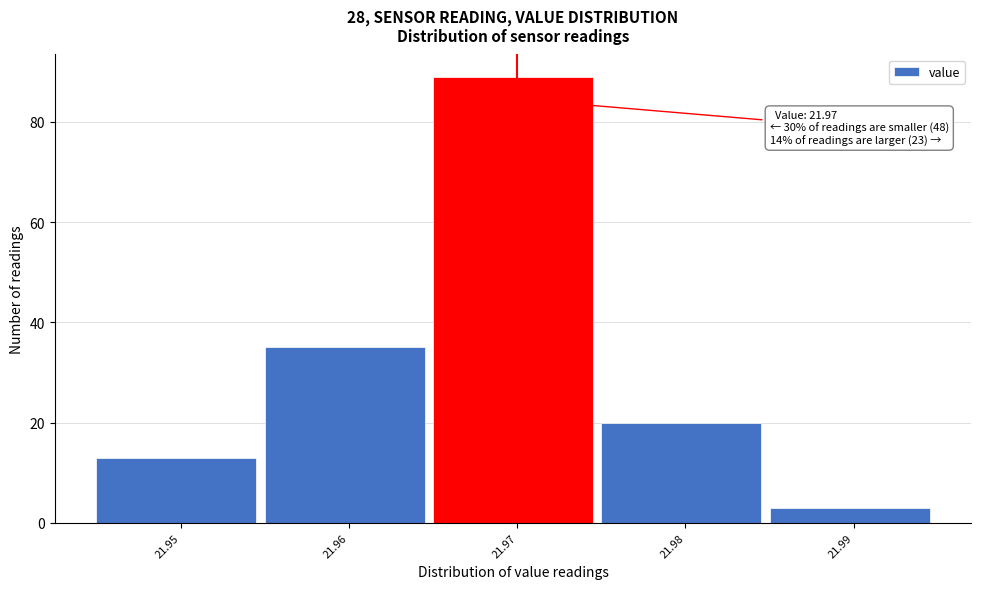

Over which range of the x-axis is the bar tallest?

21.965 to 21.975